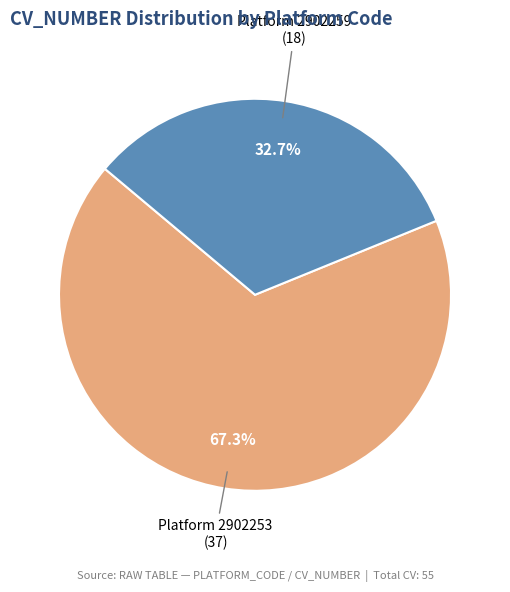

To the nearest percent, what is the difference between the largest and smallest slice percentages?

35%